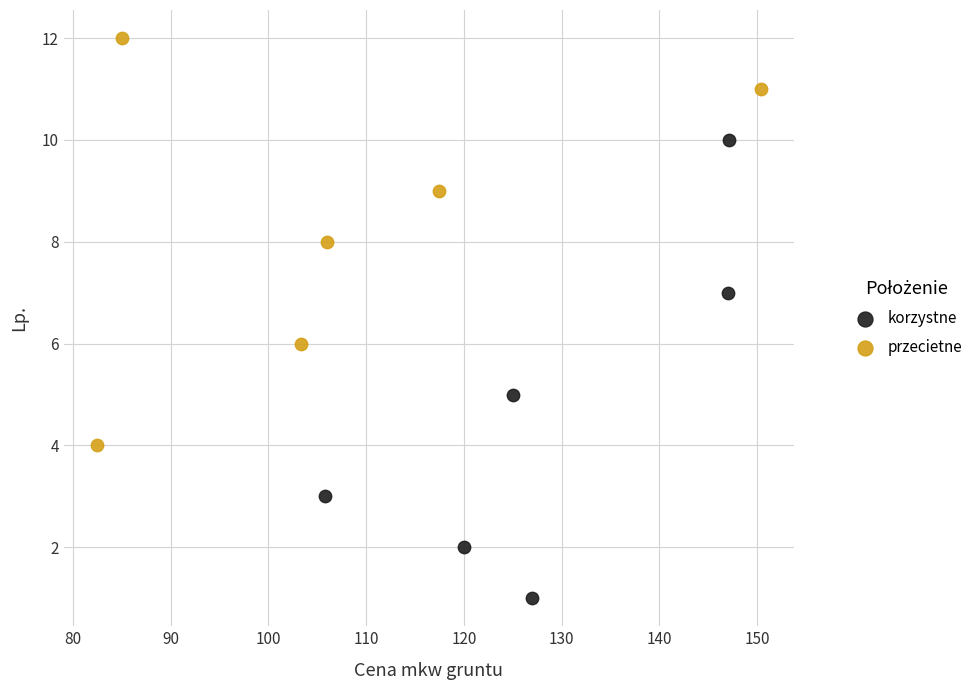

Which series contains the lowest Y value?

korzystne